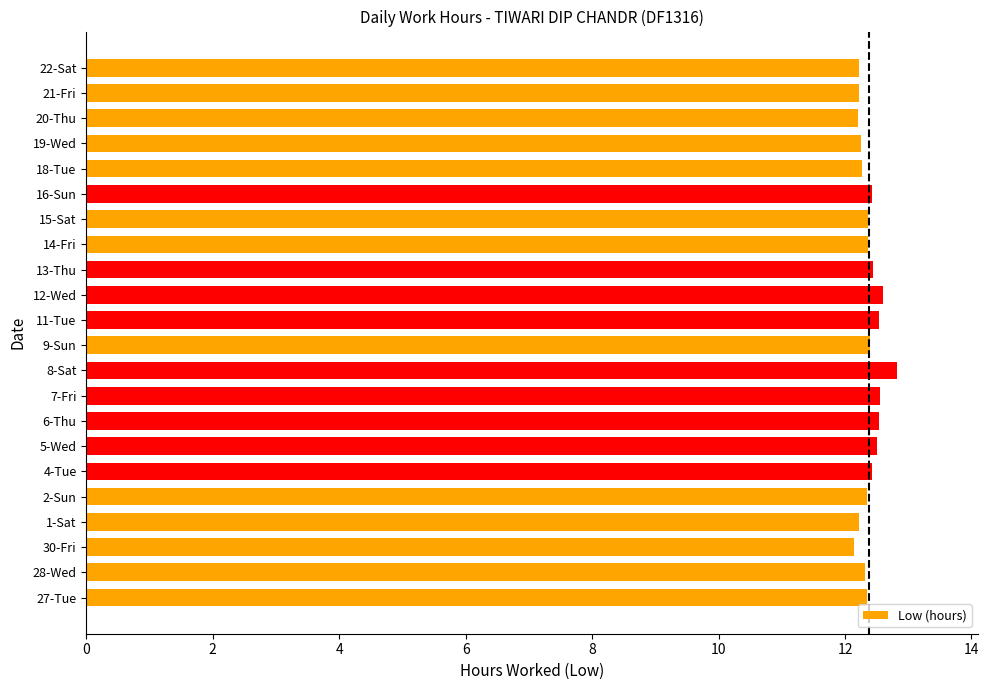

Approximately how many times larger is the value at 4-Tue compared to 6-Thu?

1.0